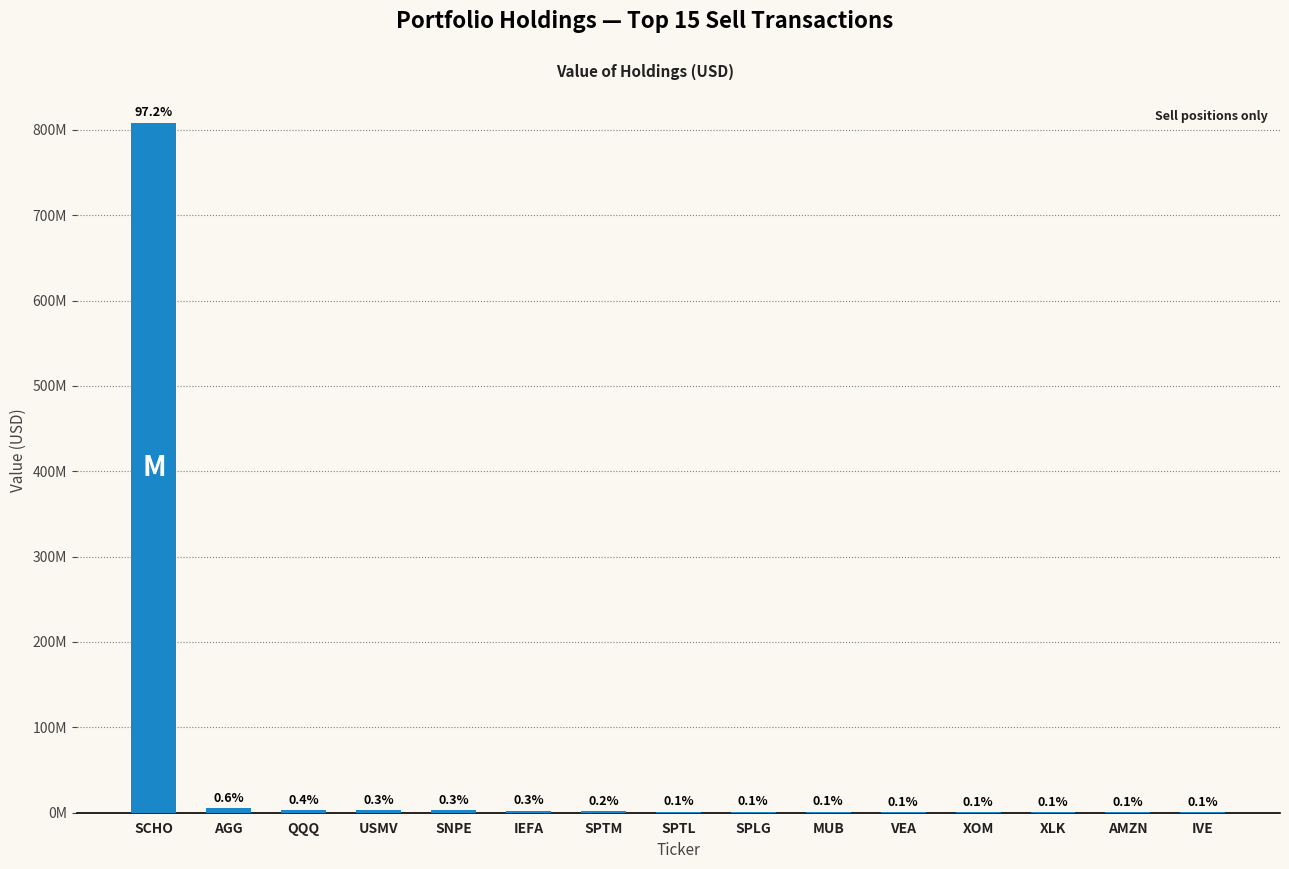

What is the value of the 3rd bar from the left?

2963045